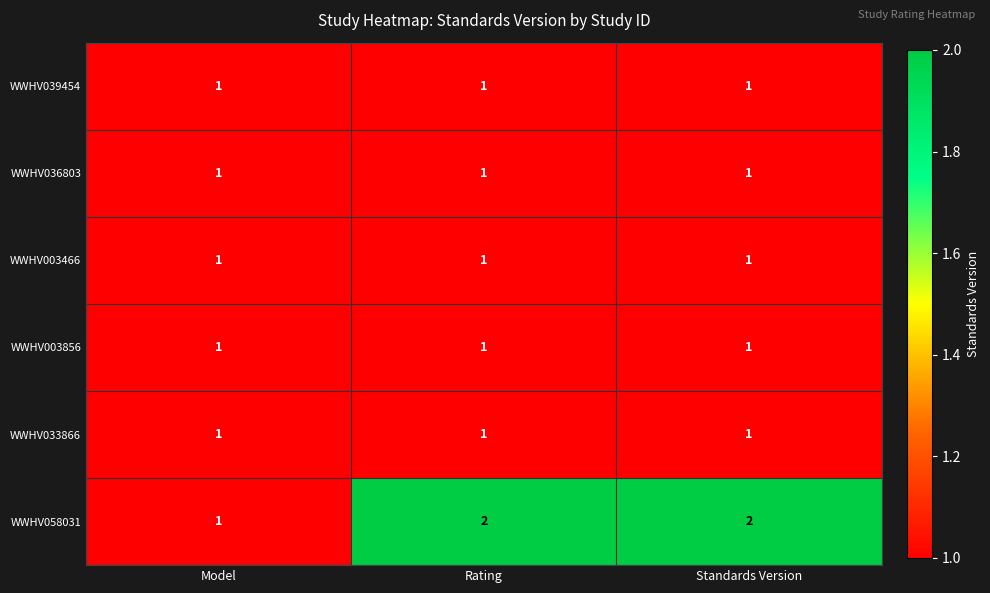

What is the sum of all WWHV003856 values?

3